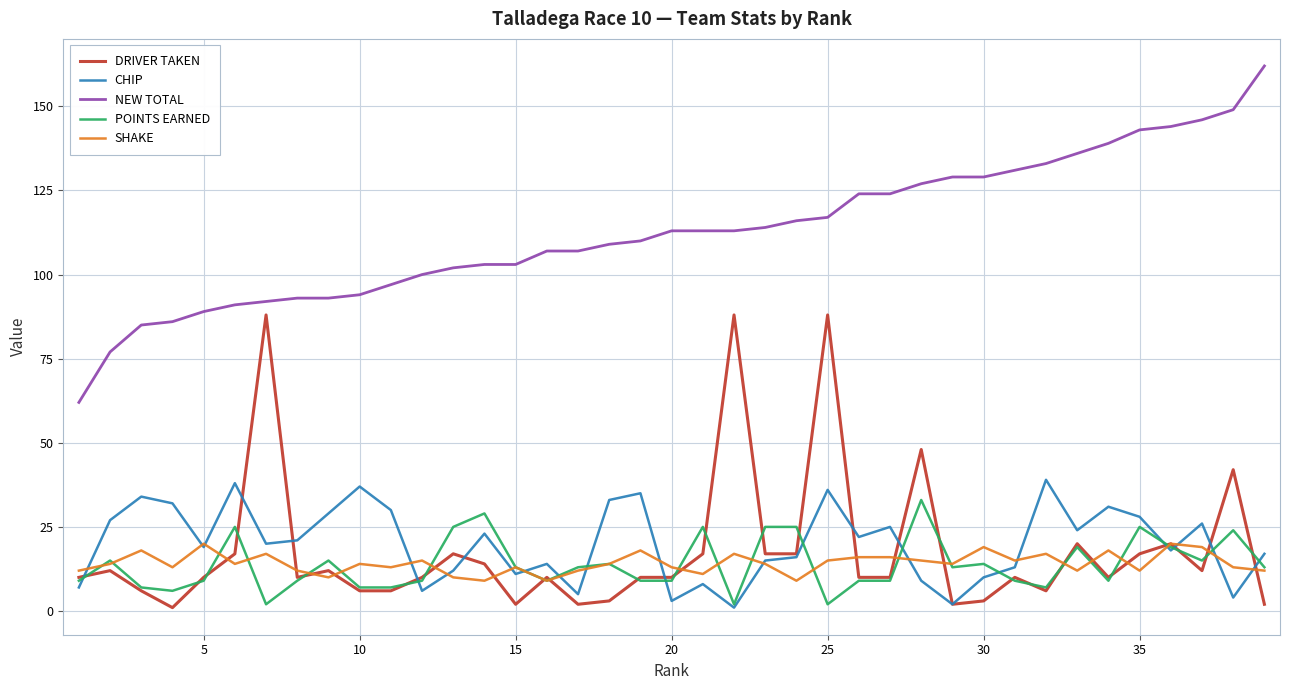

True or false: NEW TOTAL and SHAKE cross at least once.

False